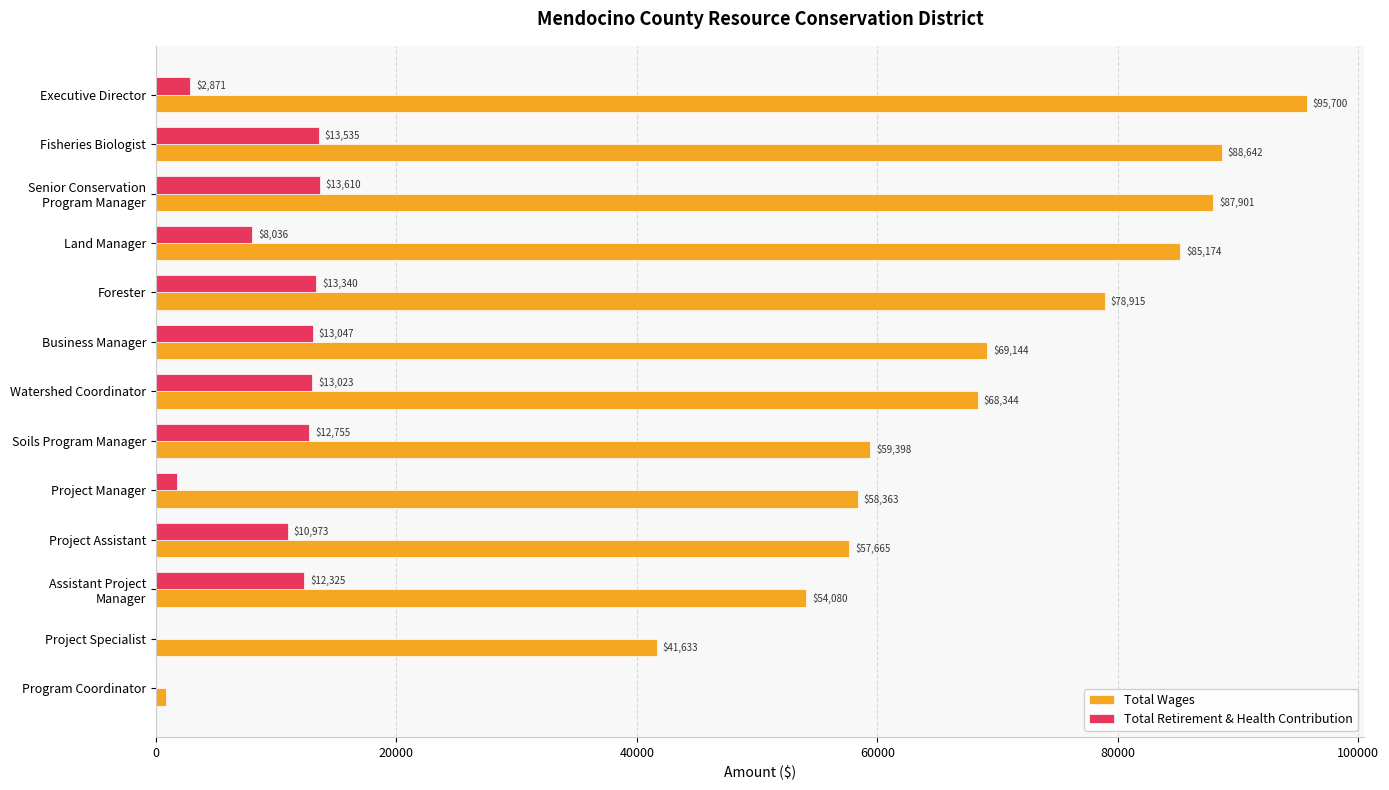

Is the value of Total Wages at Business Manager greater than the value of Total Retirement & Health Contribution at Soils Program Manager?

Yes